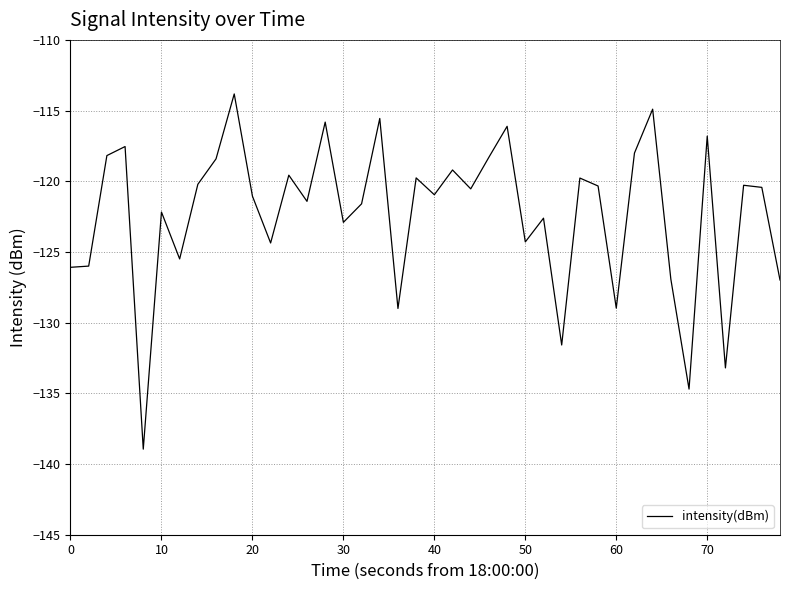

What is the difference between the maximum and minimum values?

25.1